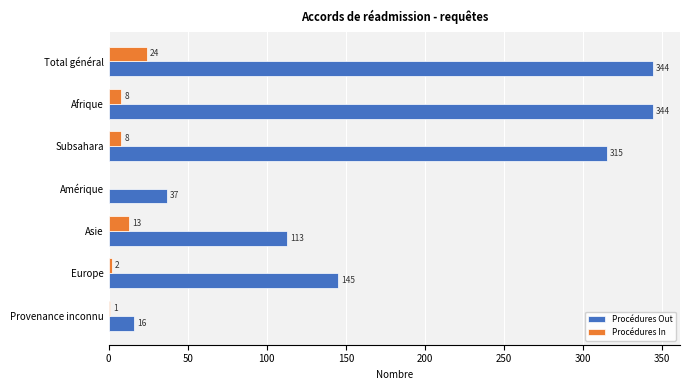

Which category has the highest value in the Procédures In series?

Total général